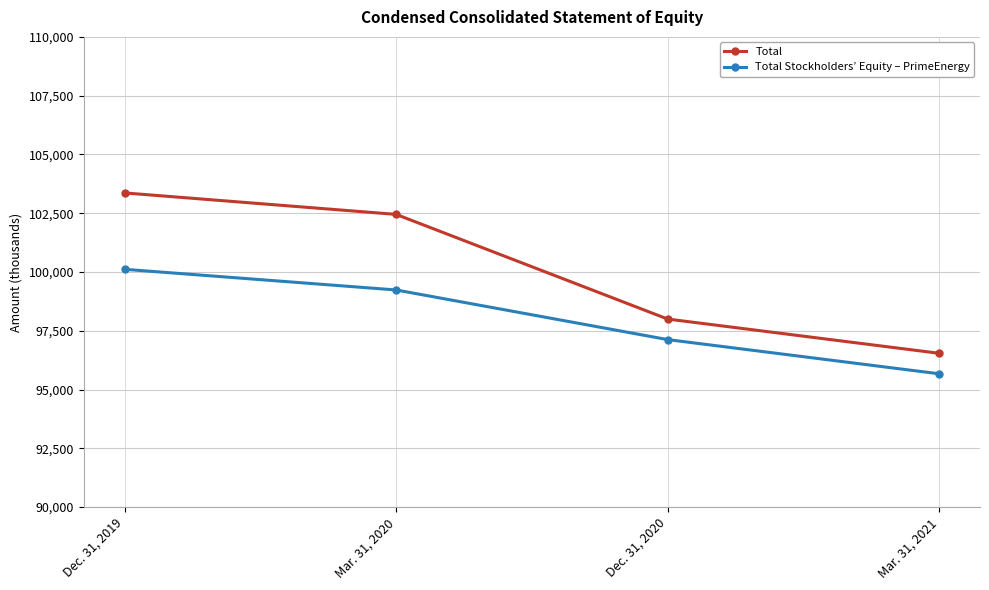

Reading right to left, what are all the values shown in this chart?

Total: Mar. 31, 2021=96541	Dec. 31, 2020=97998	Mar. 31, 2020=102450	Dec. 31, 2019=103363
Total Stockholders’ Equity – PrimeEnergy: Mar. 31, 2021=95669	Dec. 31, 2020=97124	Mar. 31, 2020=99235	Dec. 31, 2019=100114